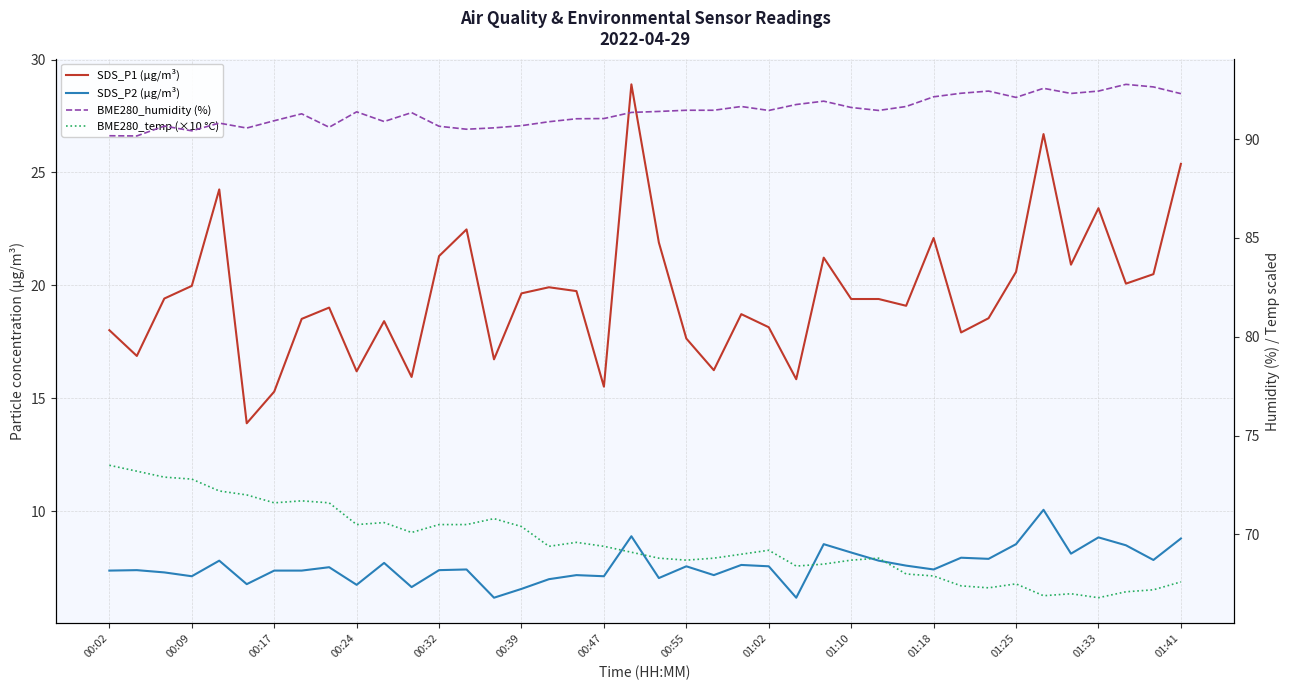

What are all the series names shown in the legend?

SDS_P1 (µg/m³), SDS_P2 (µg/m³), BME280_humidity (%), BME280_temp (×10 °C)